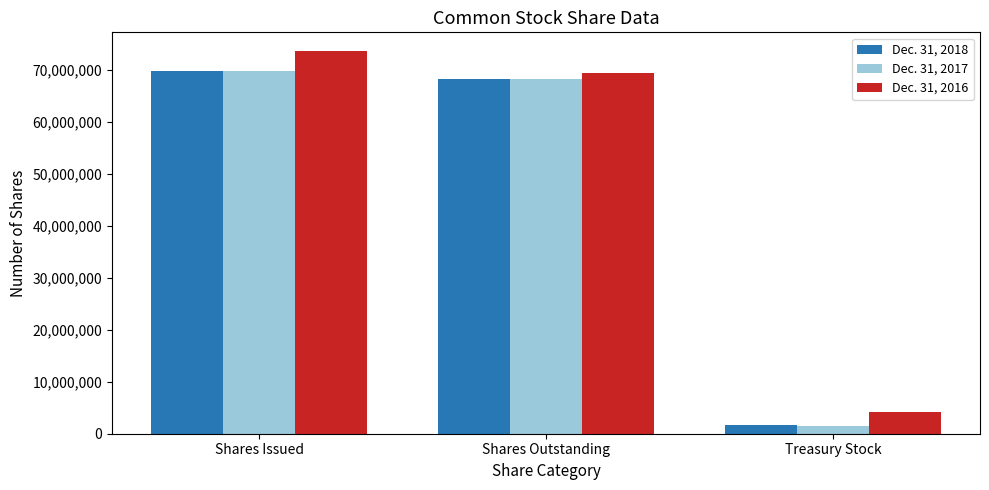

The value of Dec. 31, 2018 at Shares Issued is 69871535. True or false?

True